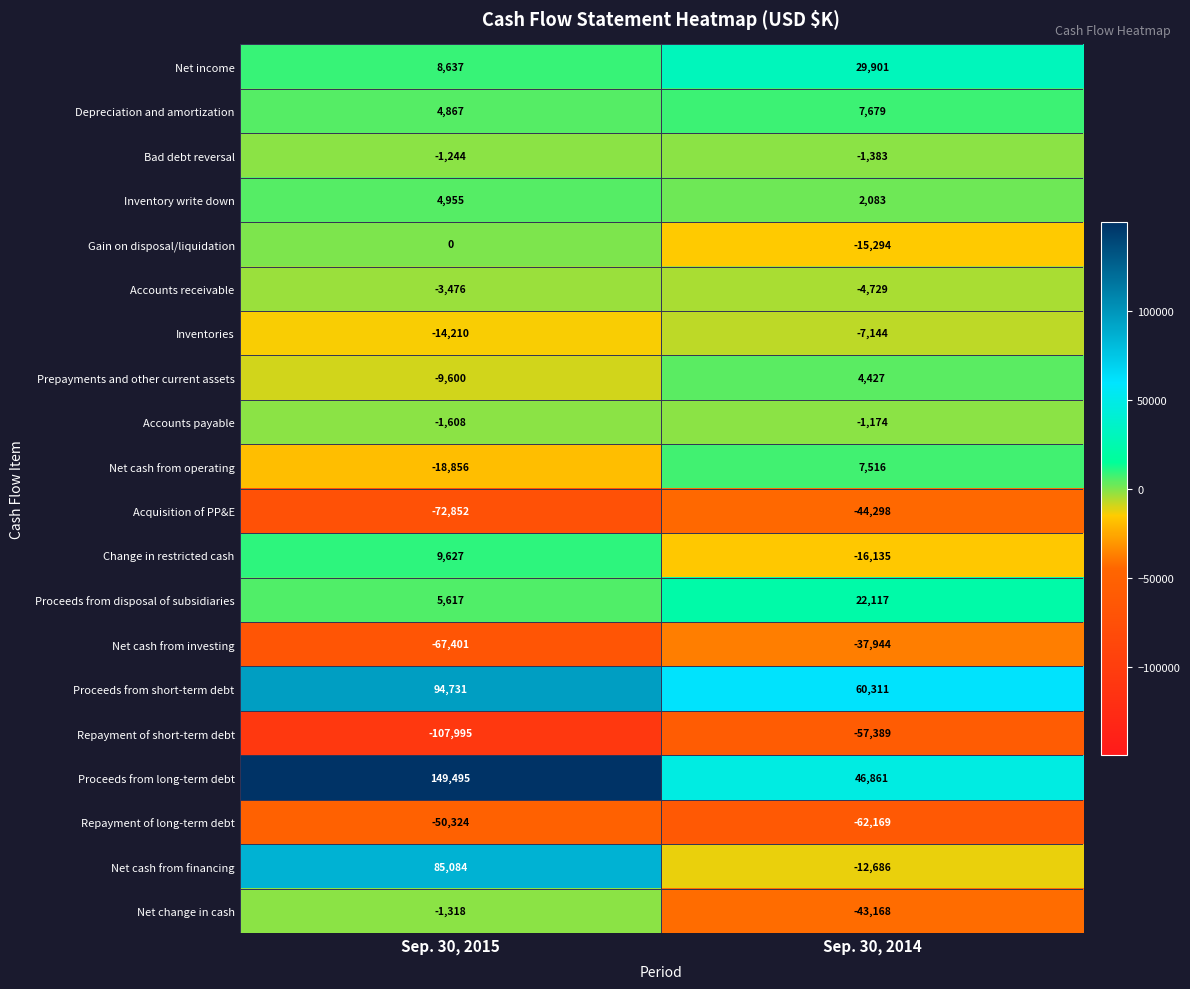

What is the difference between the highest and lowest values at Sep. 30, 2015?

257490